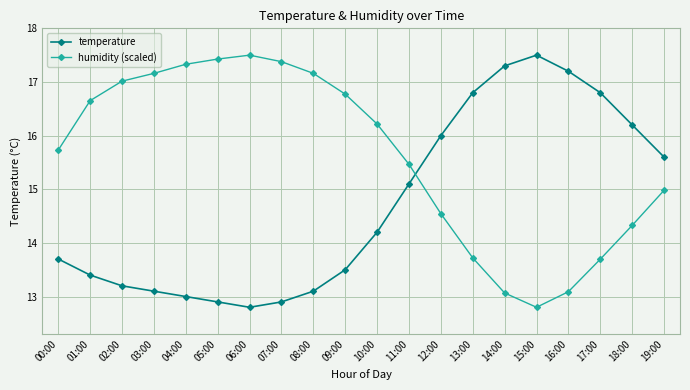

What is the difference between the highest and lowest values at 16:00?

4.1